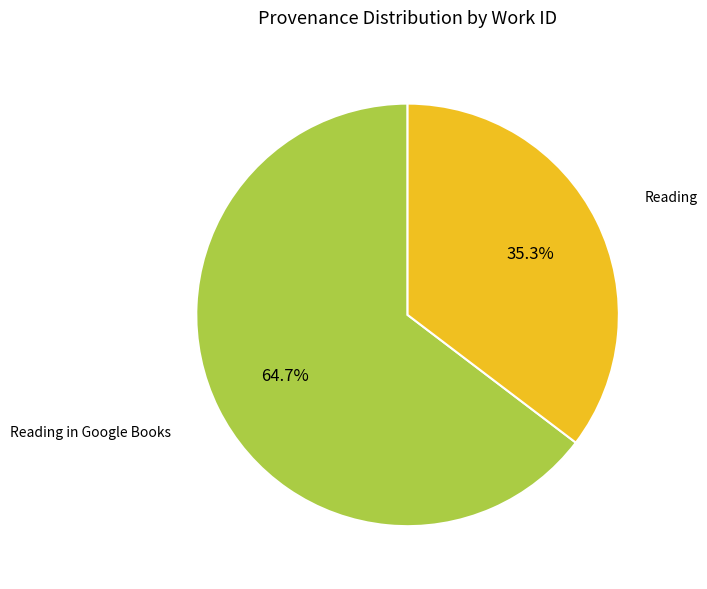

Rank the categories by value from highest to lowest.

Reading in Google Books, Reading